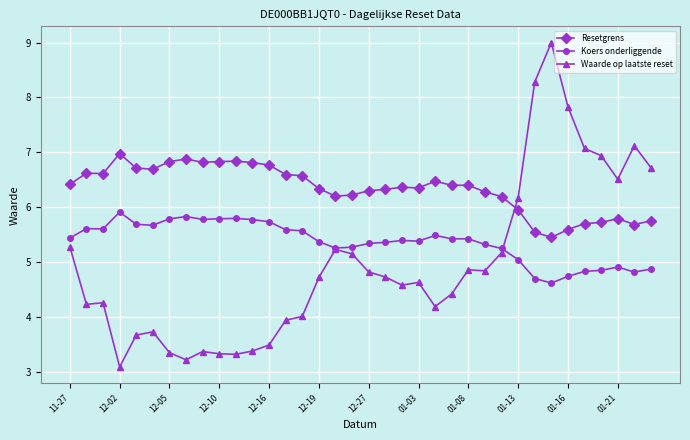

What is the difference between the second highest and second lowest values in the Resetgrens series?

1.3